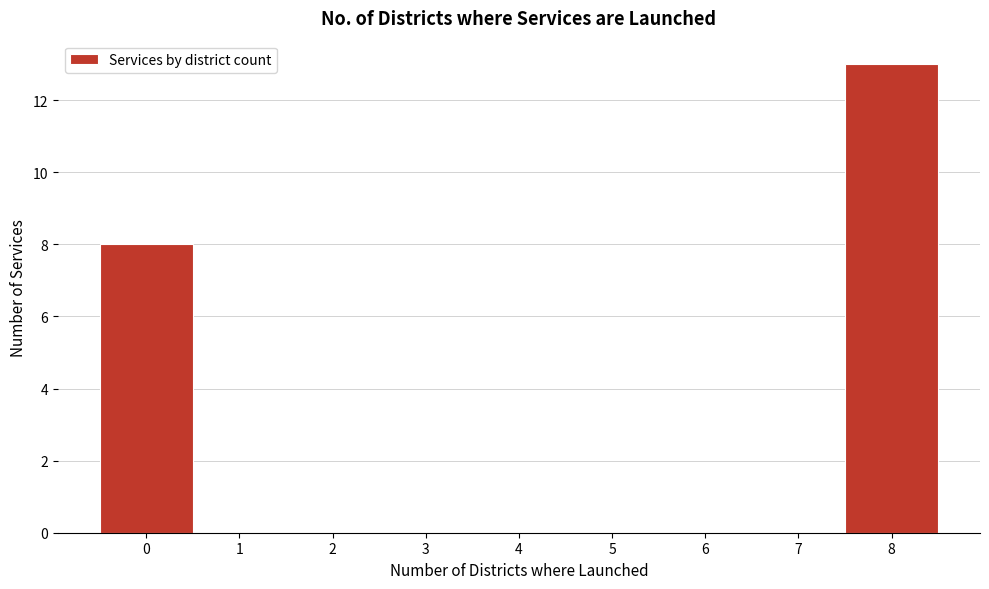

Reading left to right, transcribe this chart: for each bar, give the range it covers on the x-axis and its height. The values are not printed on the chart, so give them approximately, as read against the axis.

-0.5 to 0.5: 8
0.5 to 1.5: 0
1.5 to 2.5: 0
2.5 to 3.5: 0
3.5 to 4.5: 0
4.5 to 5.5: 0
5.5 to 6.5: 0
6.5 to 7.5: 0
7.5 to 8.5: 13